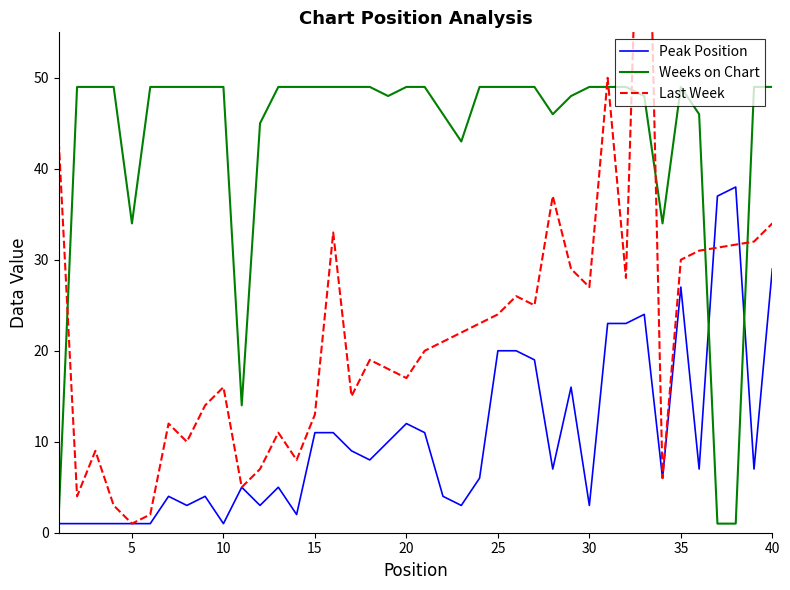

True or false: Weeks on Chart has a value of 15 at 15.

False